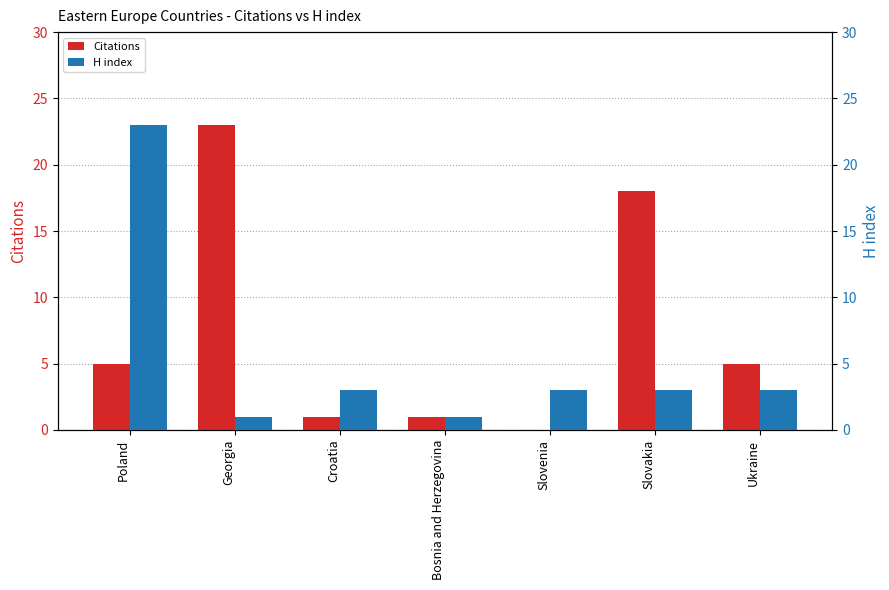

The value of Citations at Poland is 8. True or false?

False